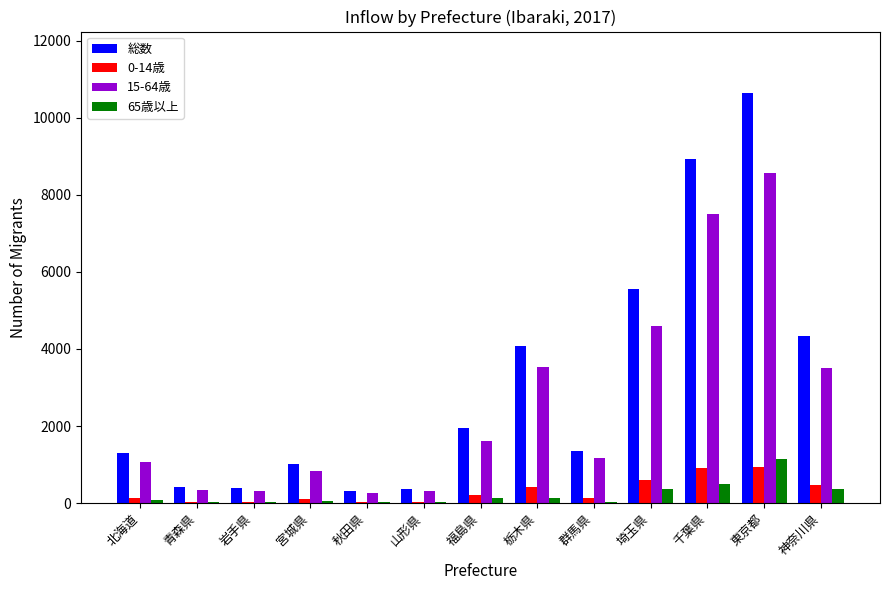

Between 千葉県 and 東京都, which series saw the biggest shift?

総数